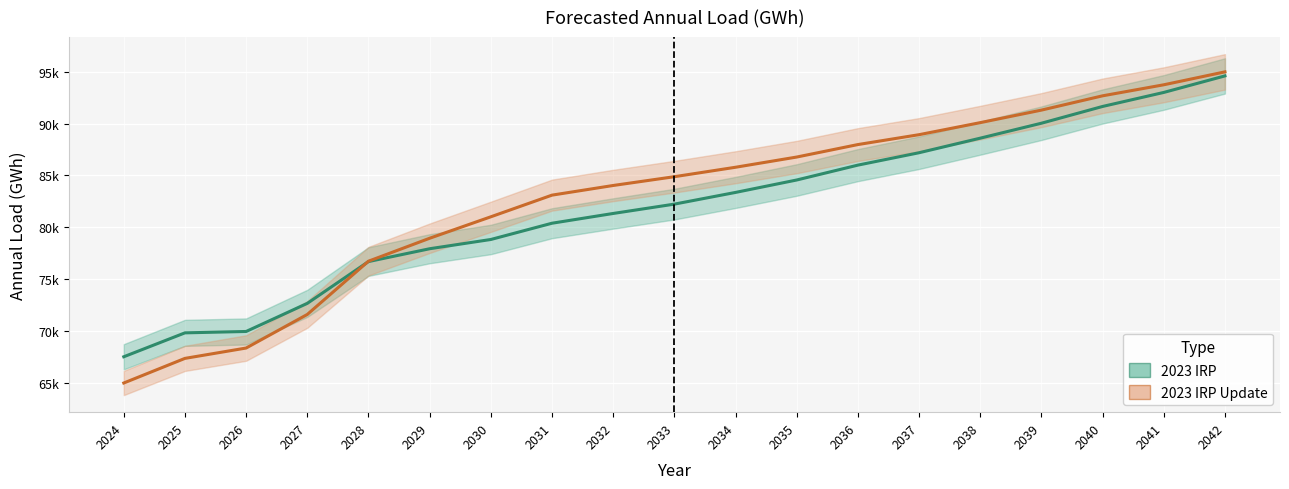

What is the smallest value displayed?

64968.1